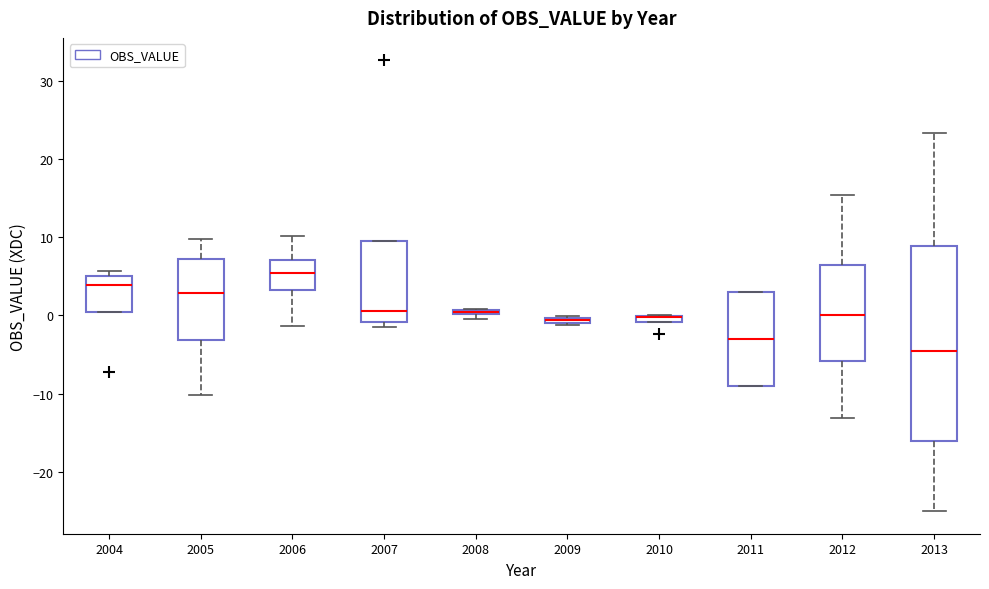

Comparing the boxes themselves (not the whiskers), which one is the tallest?

2013